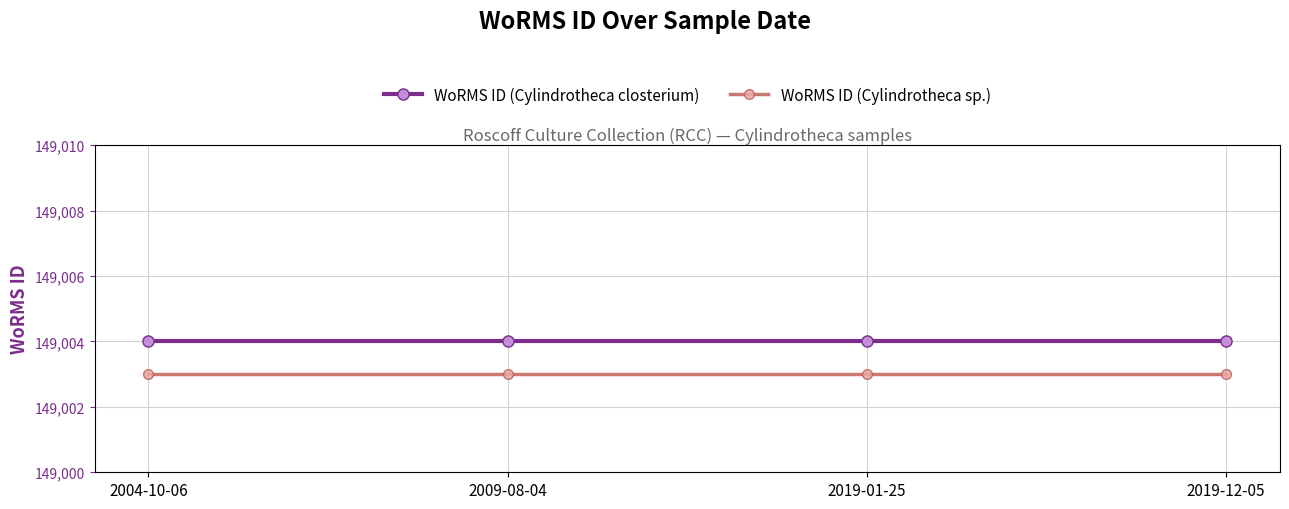

Rank the series at 2019-12-05 from lowest to highest value.

WoRMS ID (Cylindrotheca sp.), WoRMS ID (Cylindrotheca closterium)